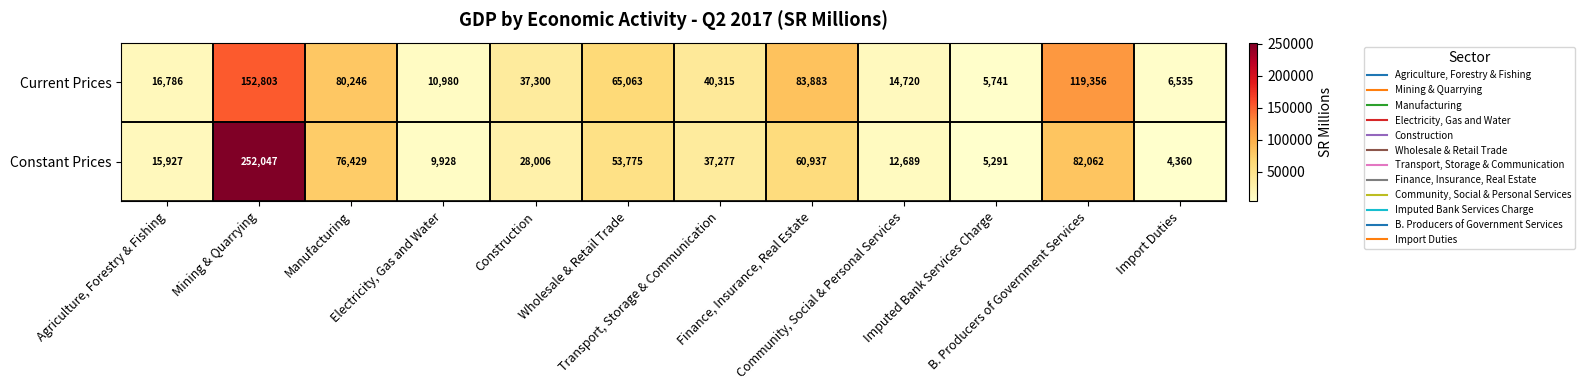

What is the difference between the highest and lowest values at Manufacturing?

3817